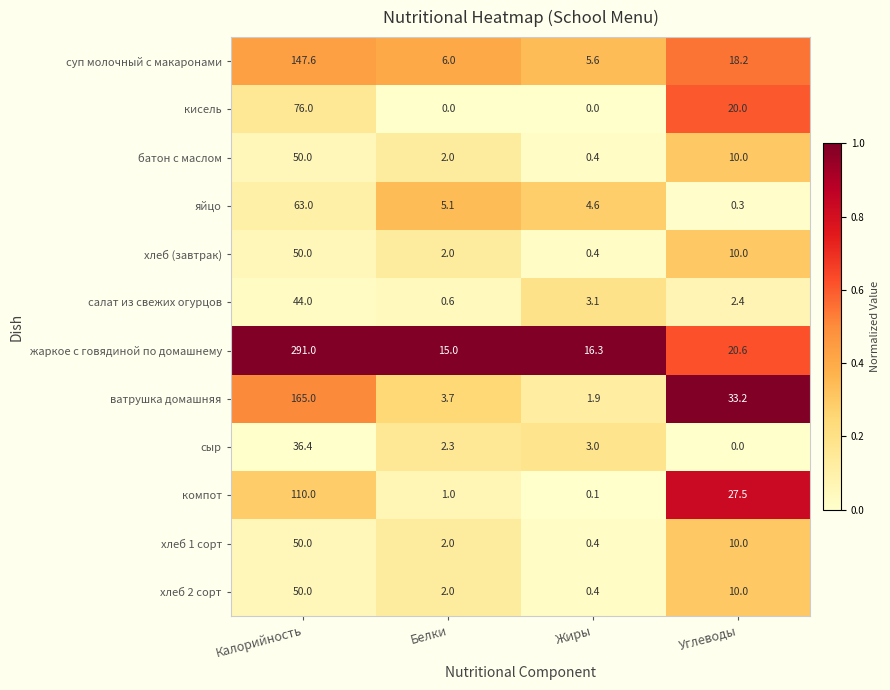

How many series are shown in this chart?

12